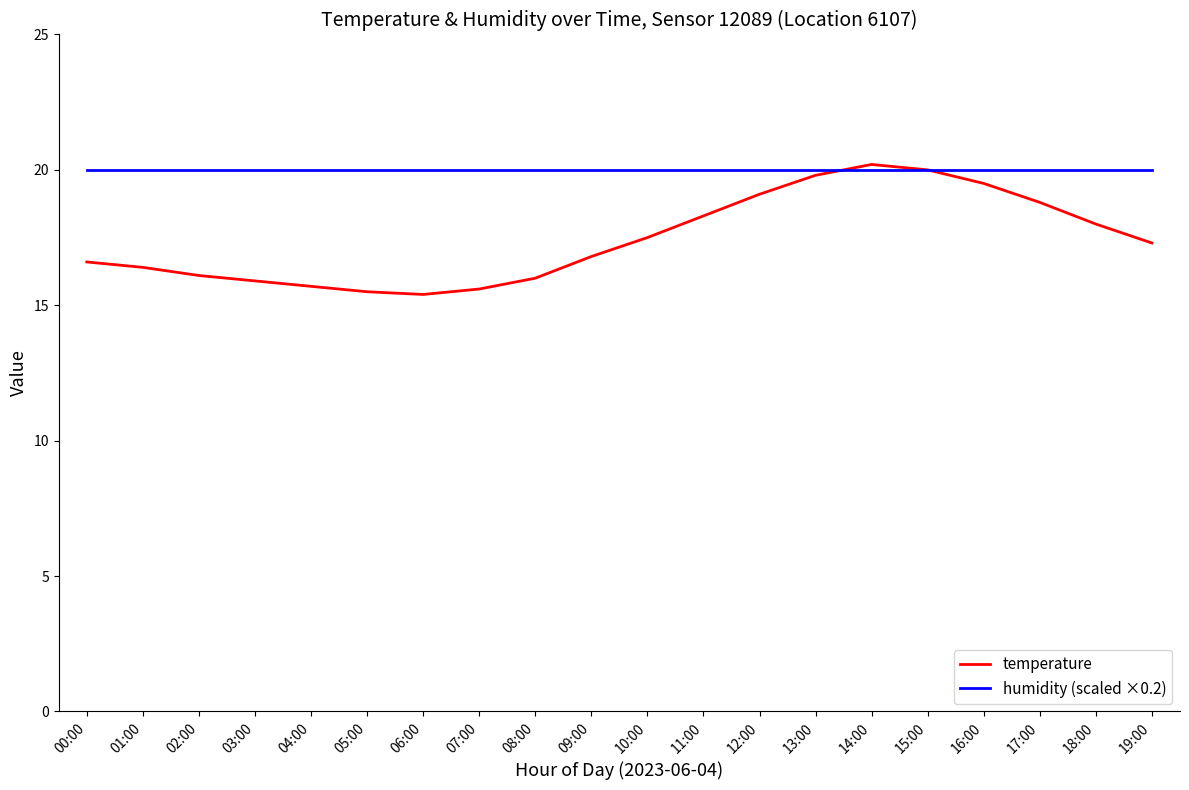

Which series has the widest spread of values?

temperature